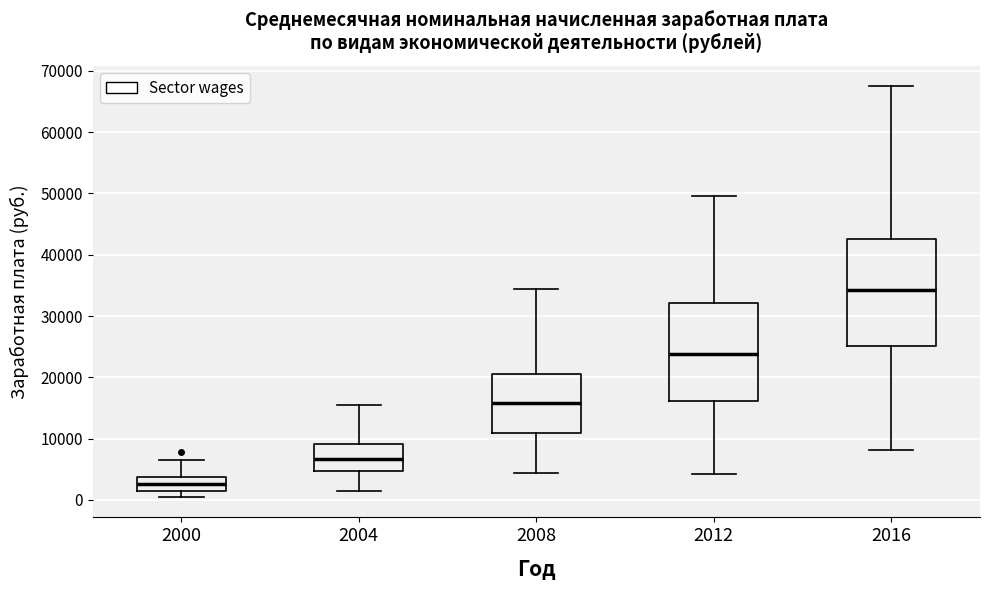

Which box has the lowest median line?

2000